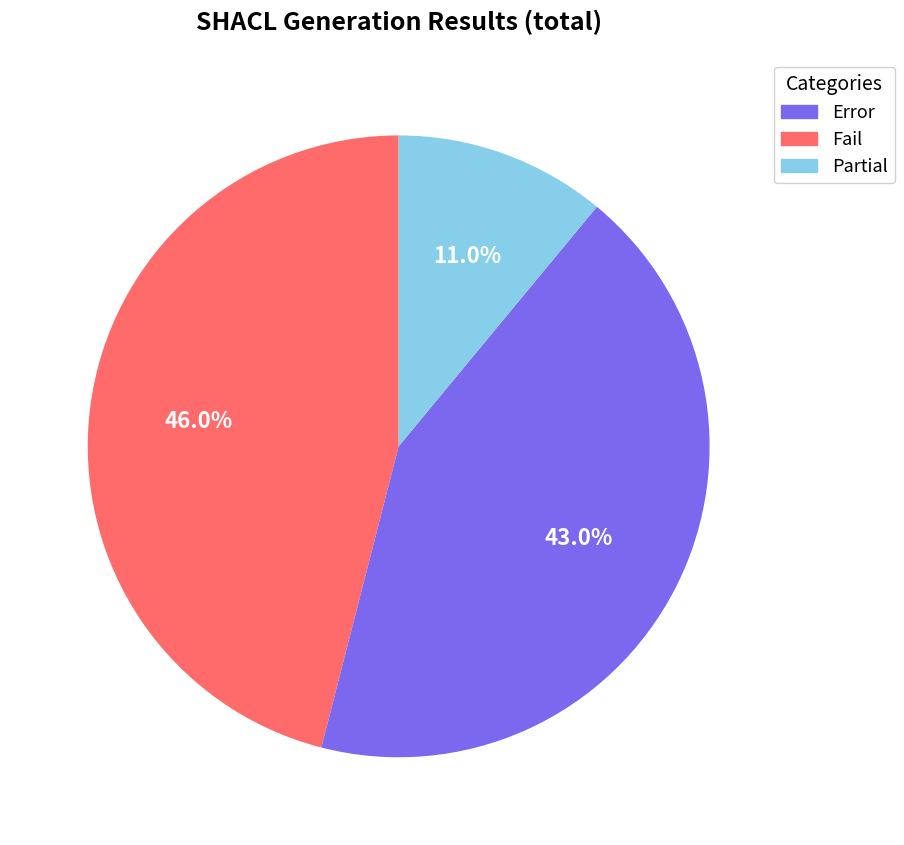

Which category has the smallest portion of the pie?

Partial